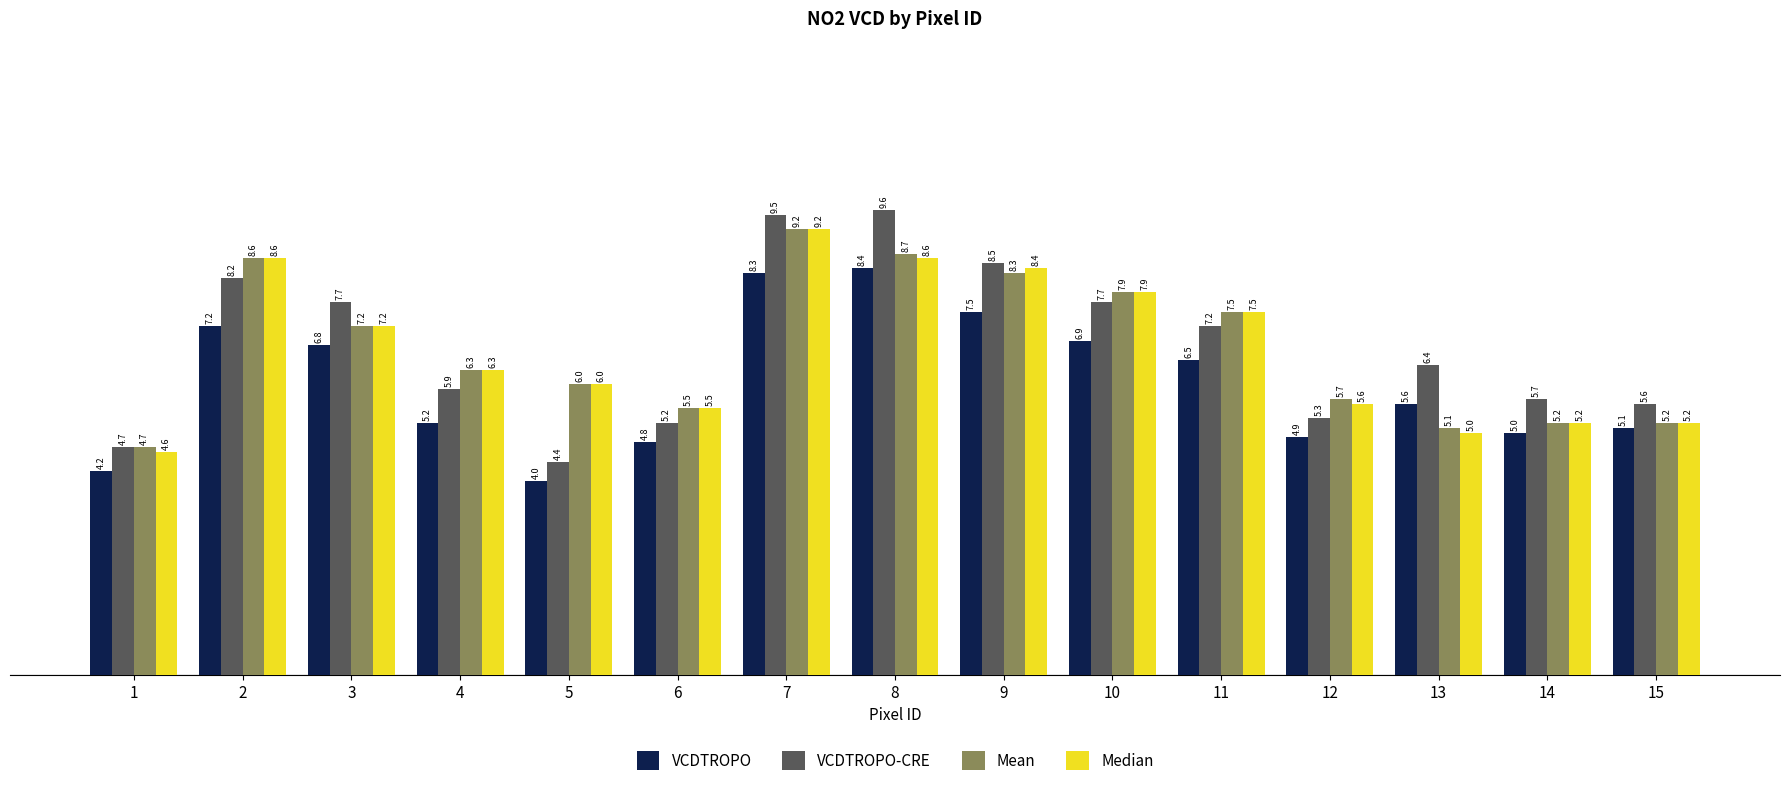

What is the minimum value for Mean?

4.7